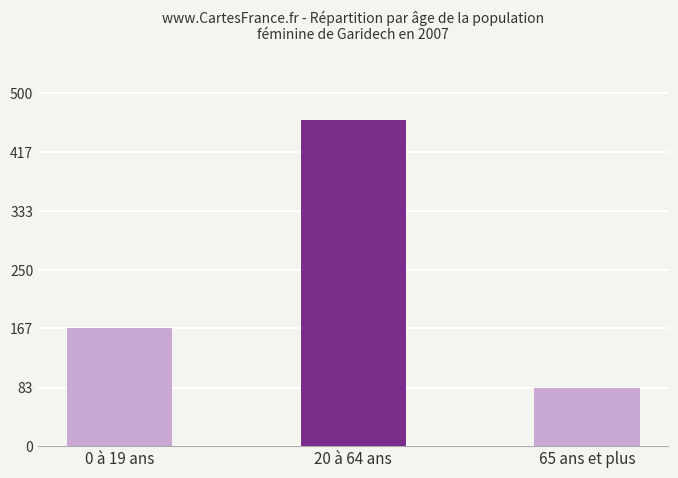

What is the value of the 3rd bar from the left?

83